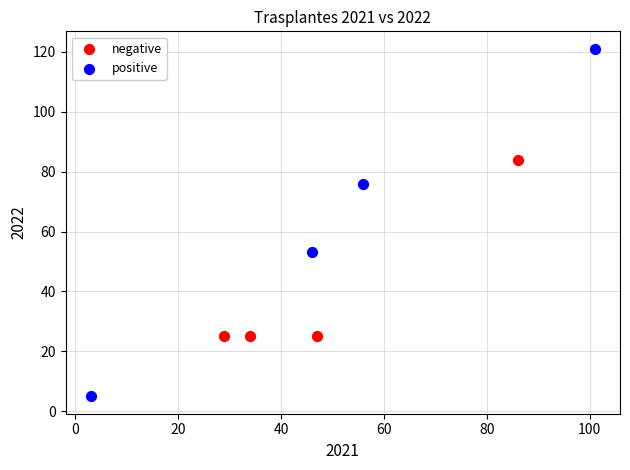

Which series has the largest Y range (max minus min)?

positive